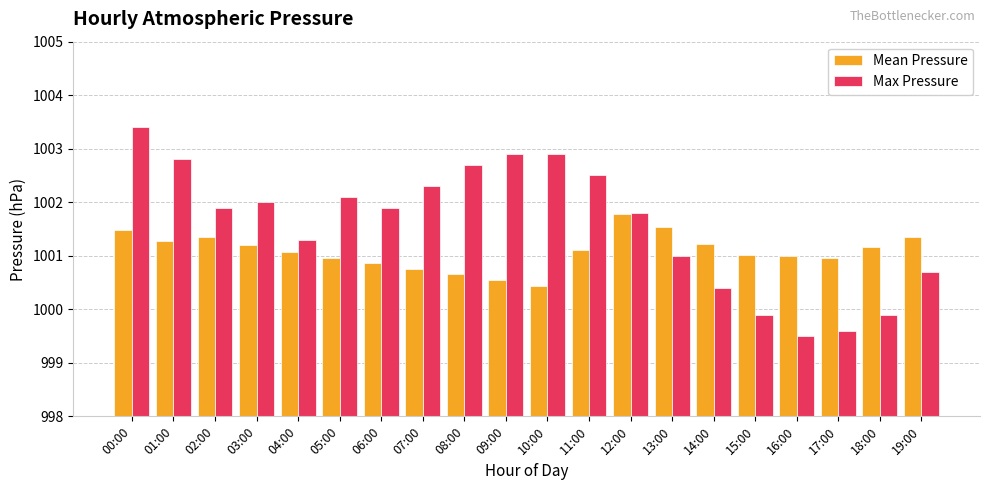

Where does the Max Pressure series first go above 1001?

00:00